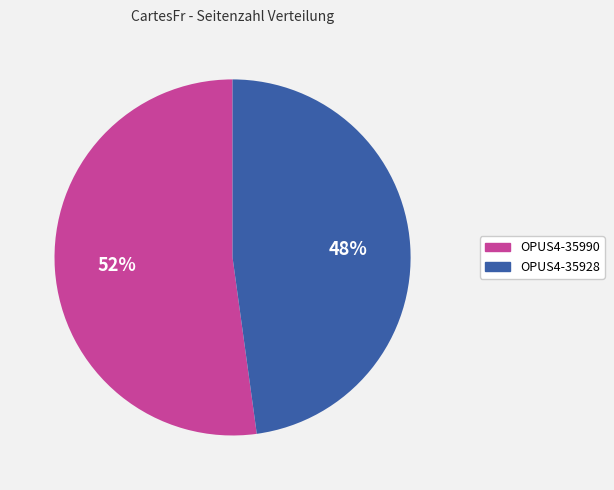

To the nearest percent, what percentage of the pie is OPUS4-35928?

48%